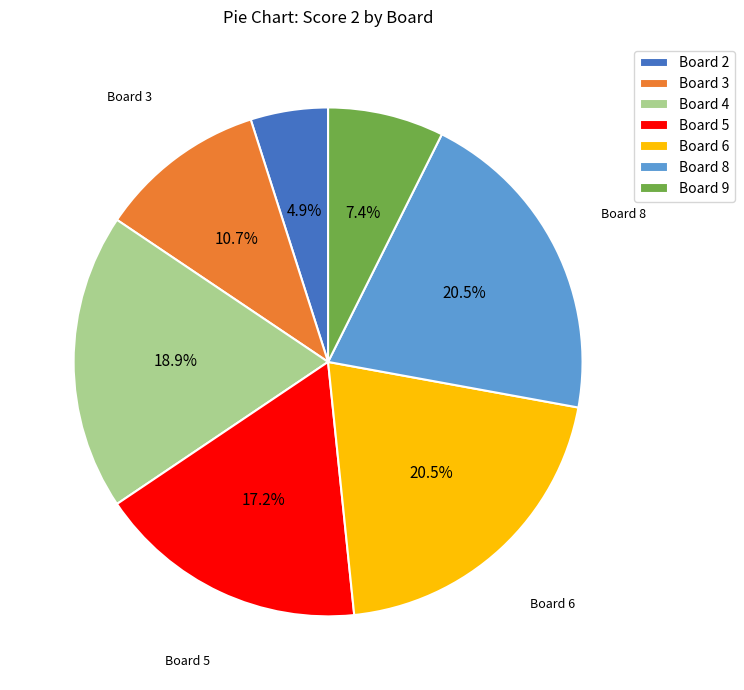

Count the number of slices in the pie.

7